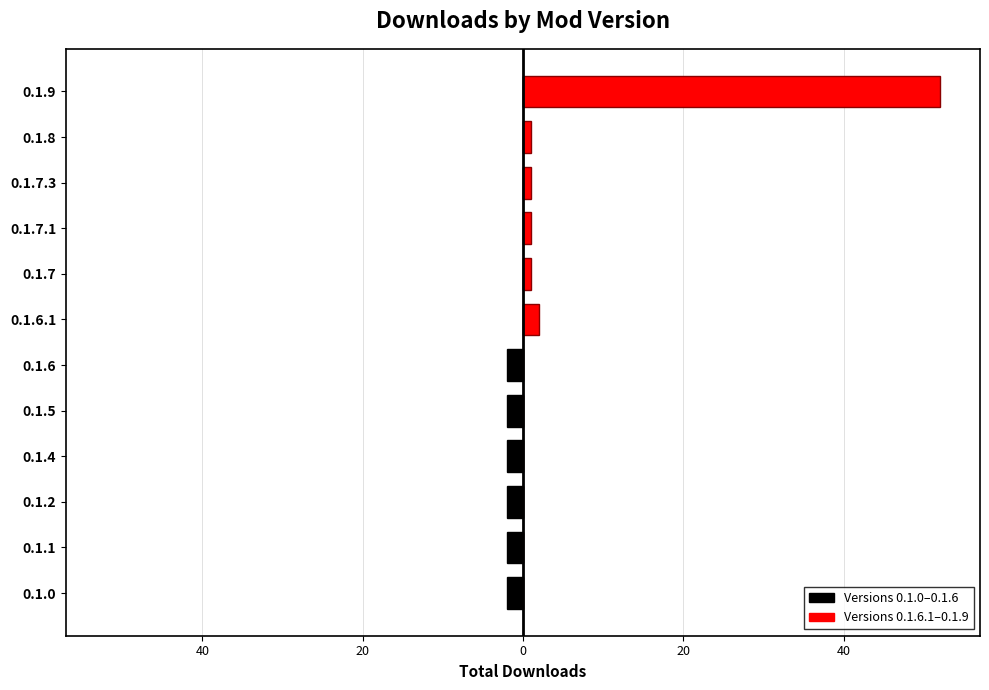

Which series has the widest spread of values?

Latest Versions